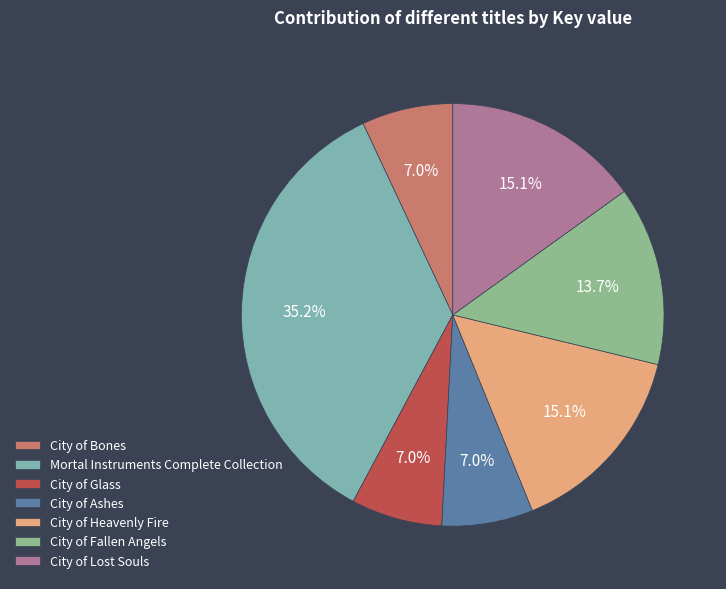

To the nearest percent, what percentage of the pie is City of Glass?

7%